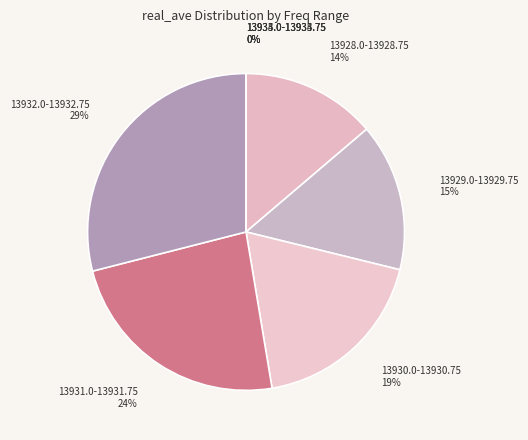

Which slice is the largest?

13932.75